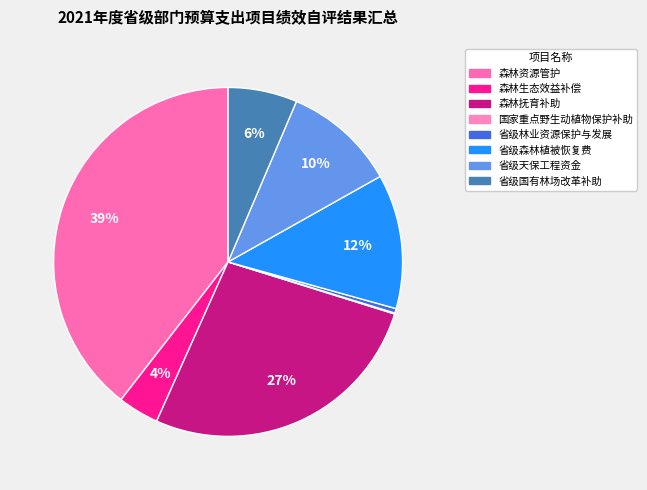

To the nearest percent, what is the difference between the largest and smallest slice percentages?

39%